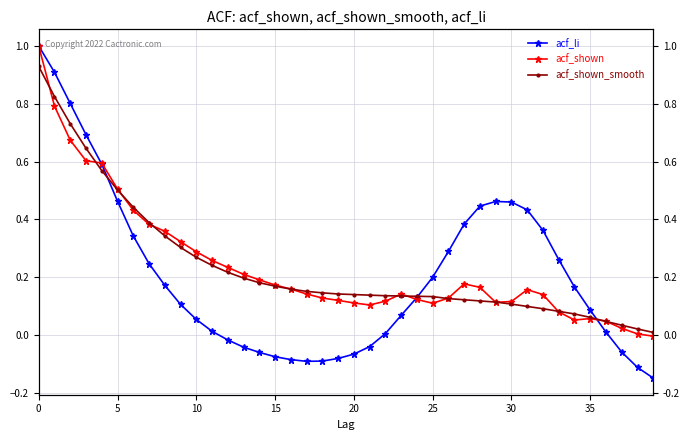

Which category has the lowest value in the acf_shown series?

39